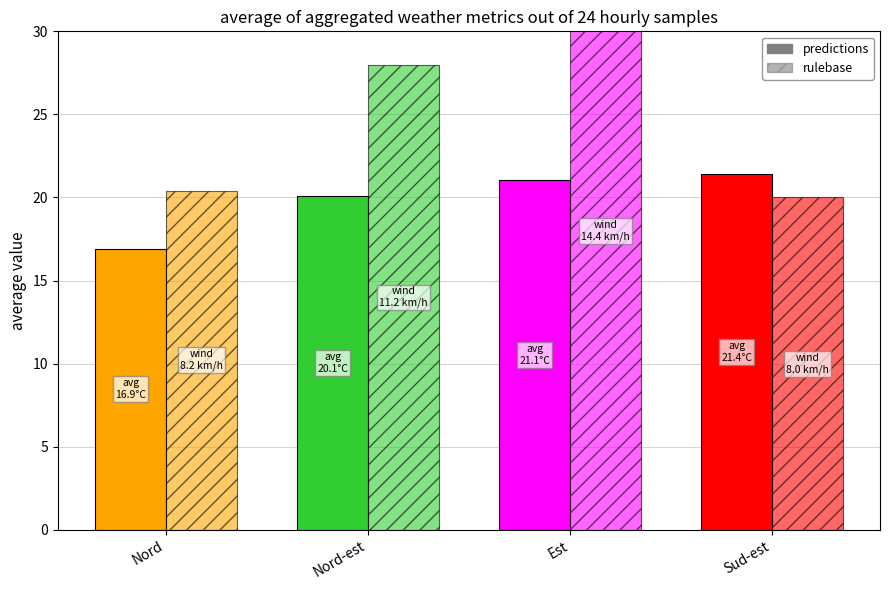

Which has a higher value, Nord-est or Est?

Est